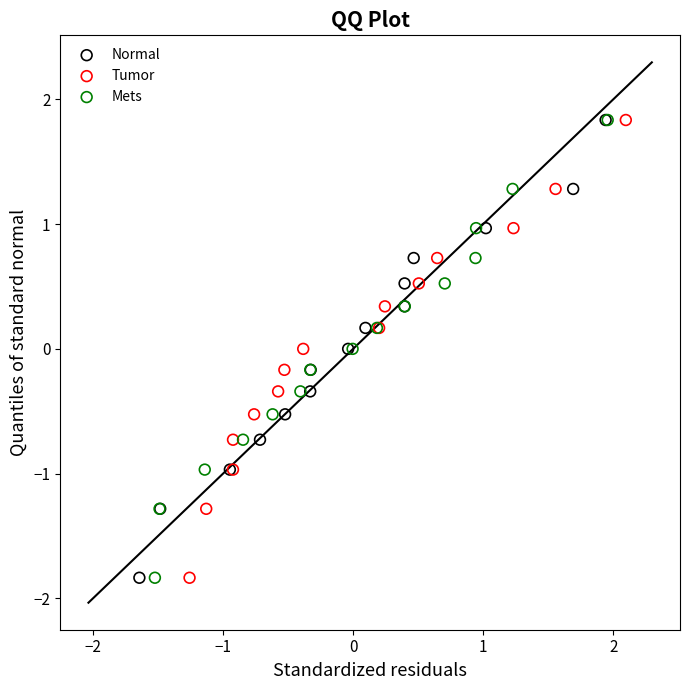

What are all the series names shown in the legend?

Normal, Tumor, Mets